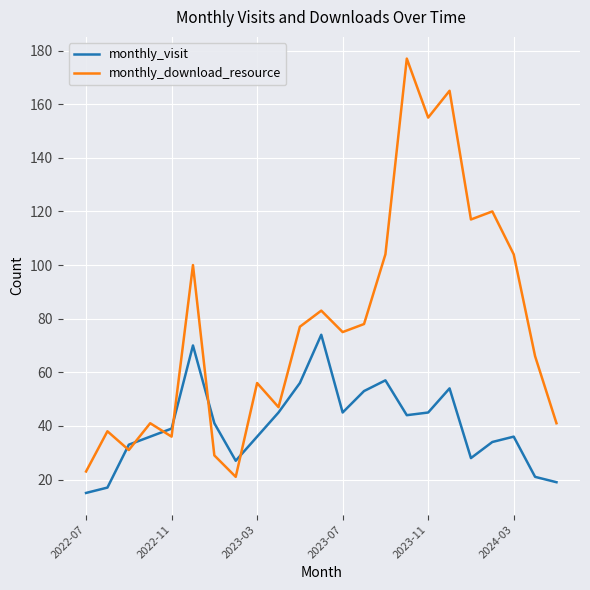

Which series has the widest spread of values?

monthly_download_resource